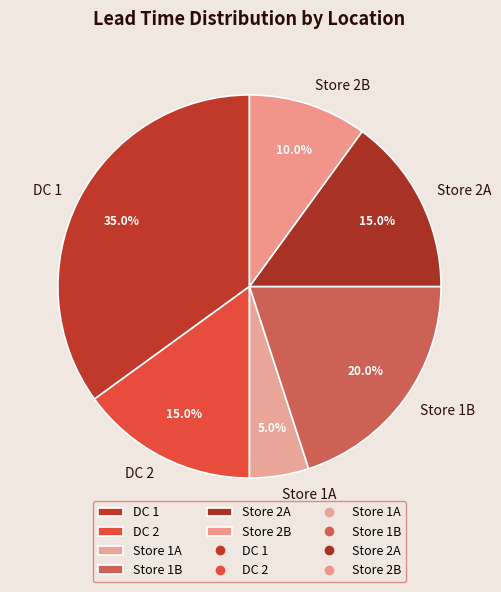

To the nearest percent, what percentage of the pie is Store 1A?

5%